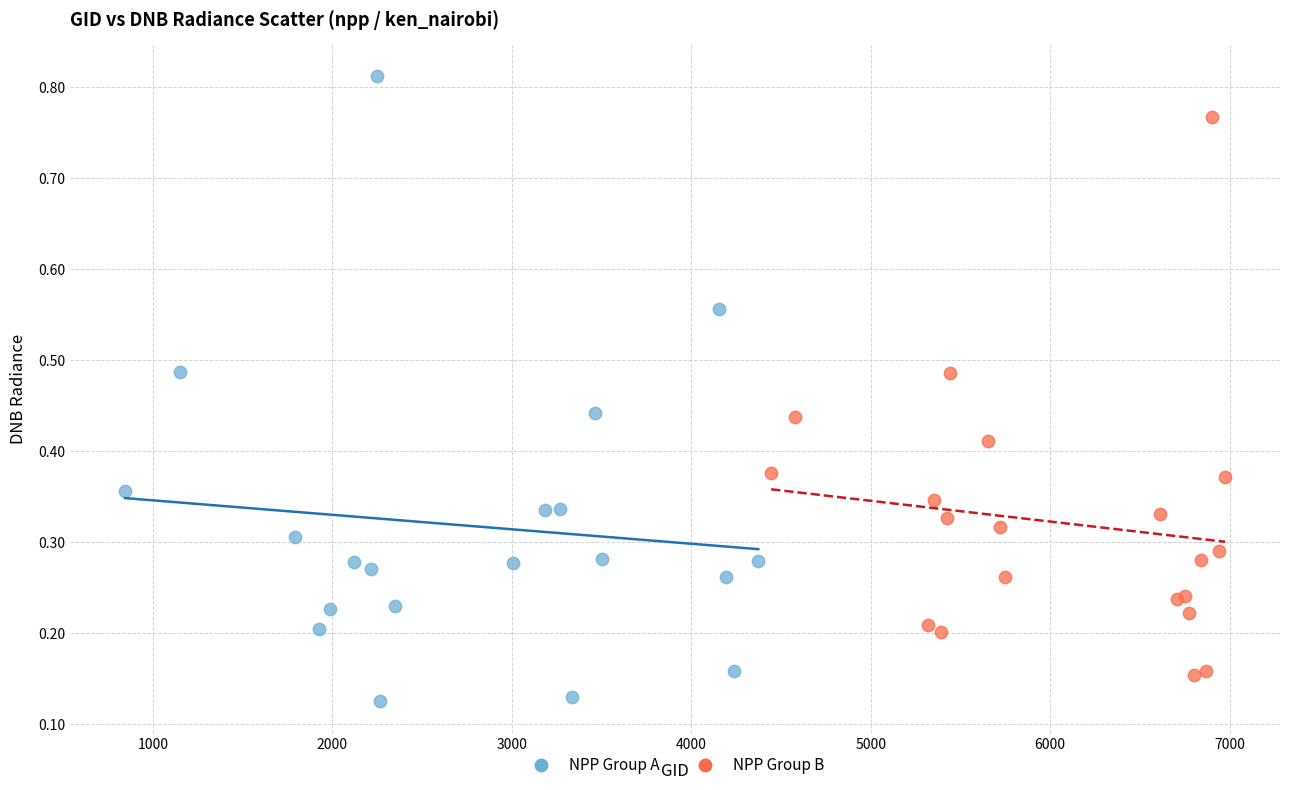

Which series reaches the maximum Y coordinate?

NPP Group A